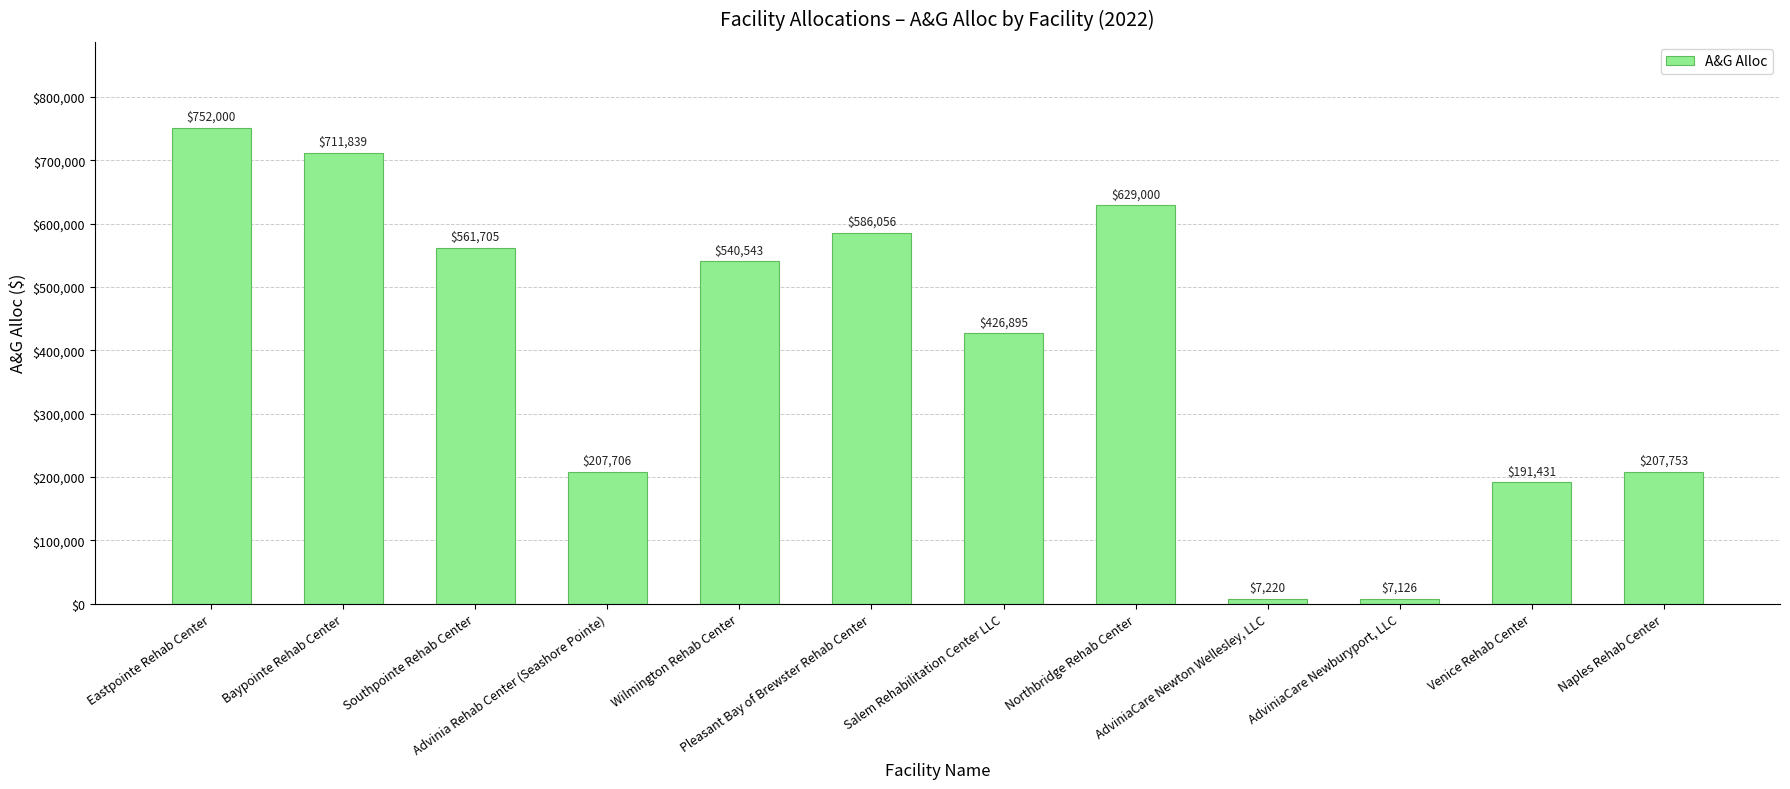

What is the sum of all values?

4829274